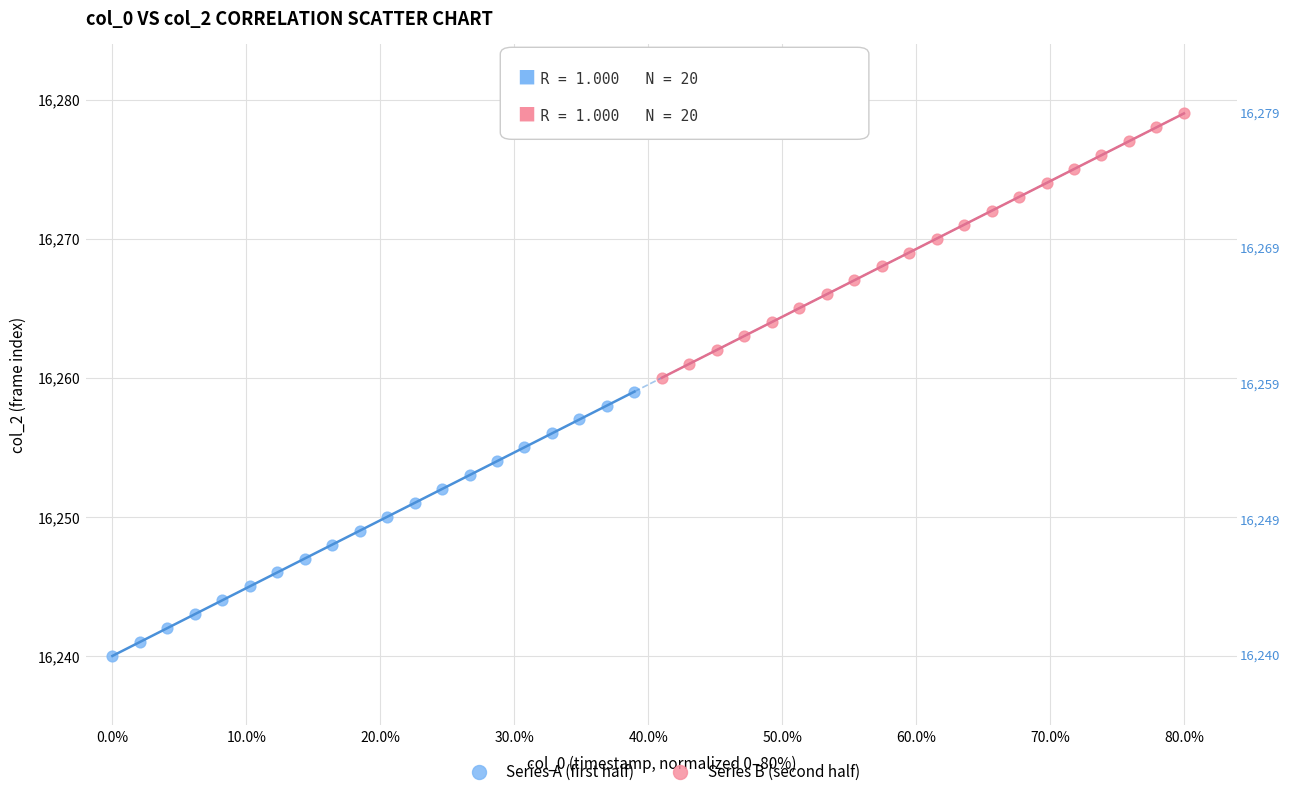

What are all the series names shown in the legend?

Series A (first half), Series B (second half)